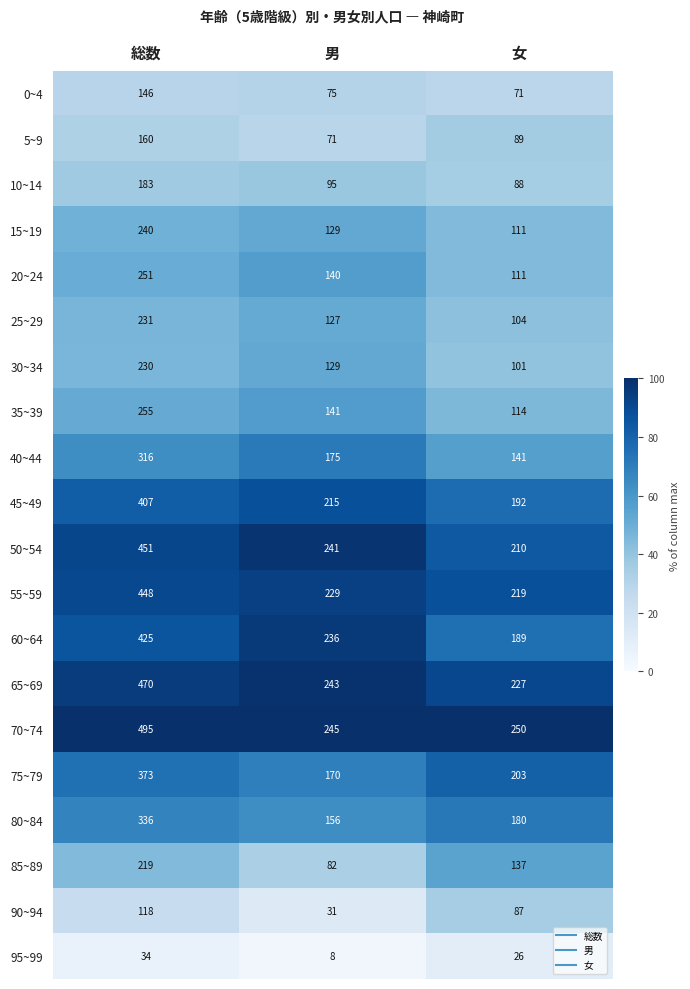

The value of 65~69 at 男 is 243. True or false?

True